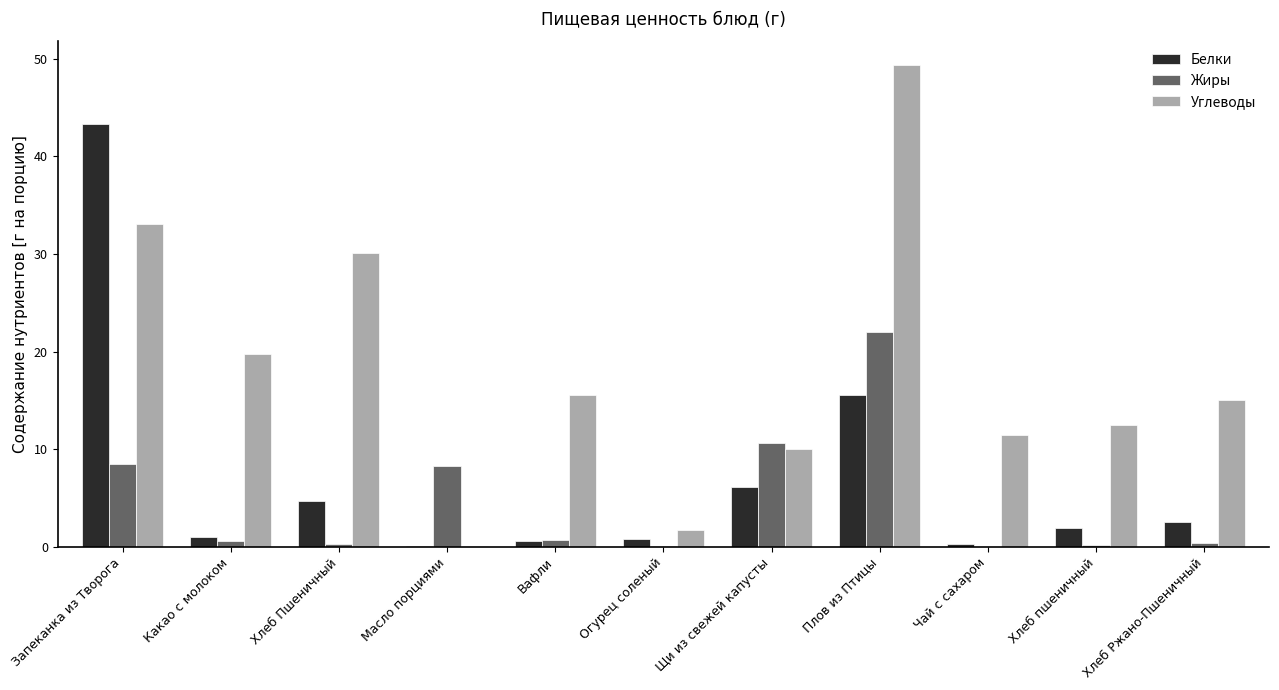

What are all the series names shown in the legend?

Белки, Жиры, Углеводы